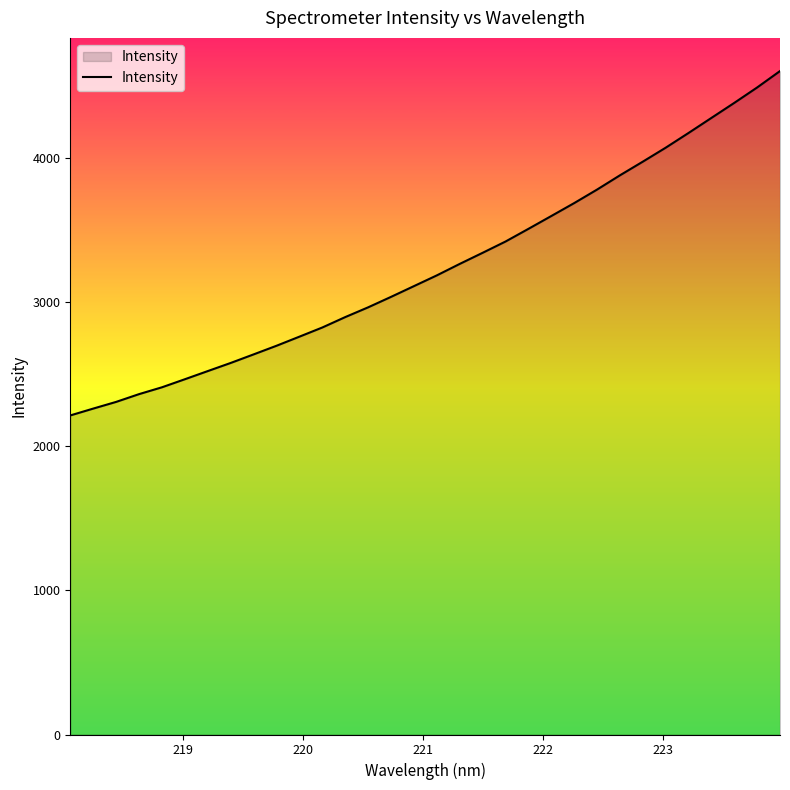

What is the greatest value displayed?

4604.2